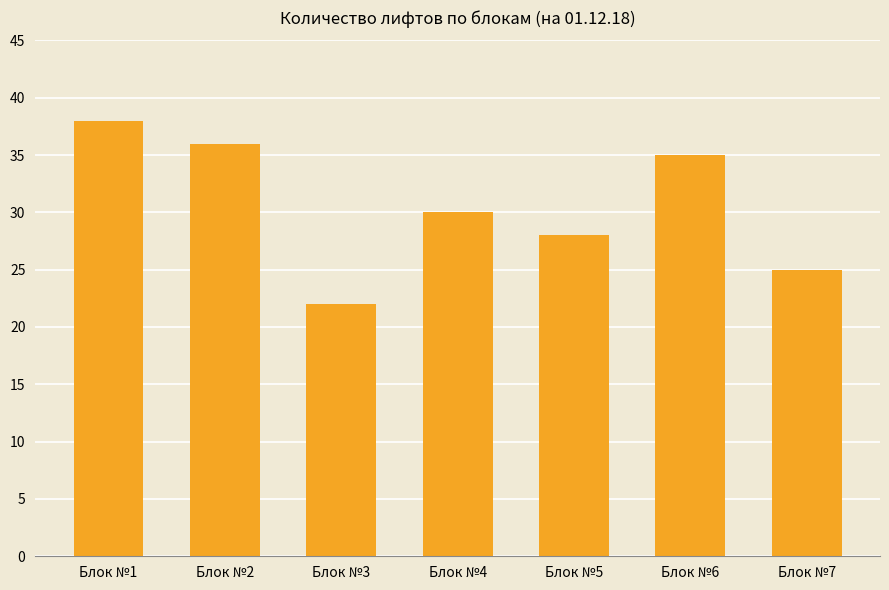

What is the value of the 6th bar from the left?

35